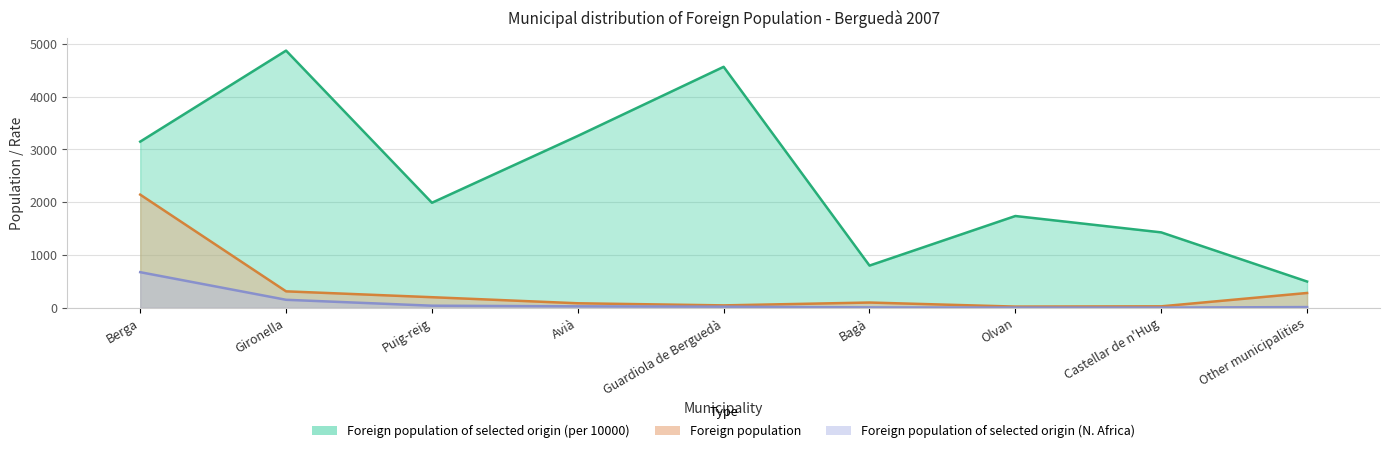

What position from the left is Castellar de n'Hug?

8